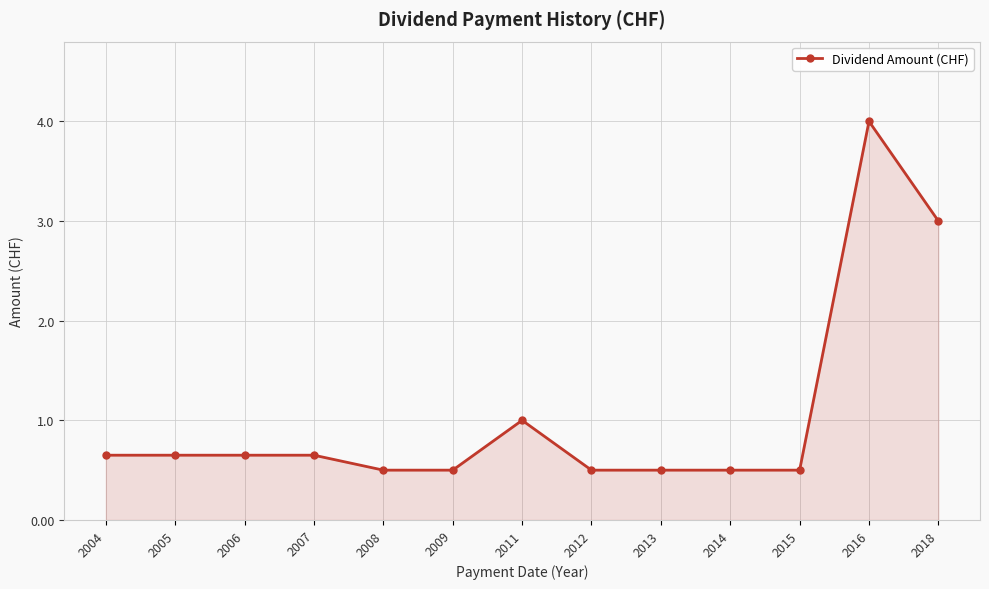

What is the value of the 12th point from the left?

4.0